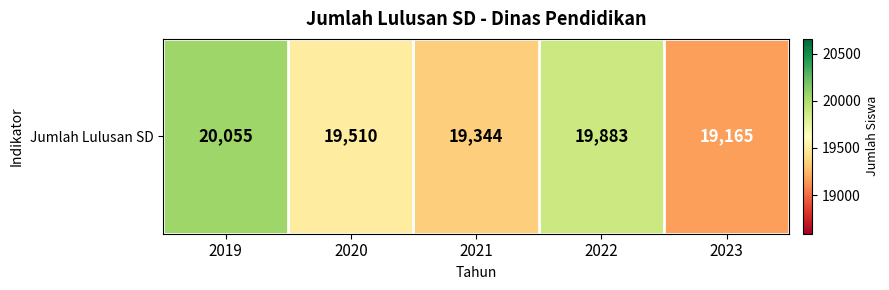

True or false: the data shows 19883 at 2022.

True